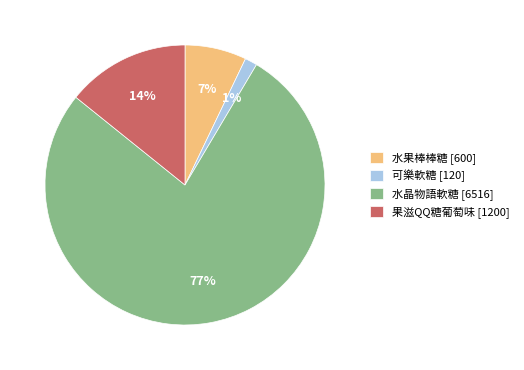

How many slices are in this pie chart?

4